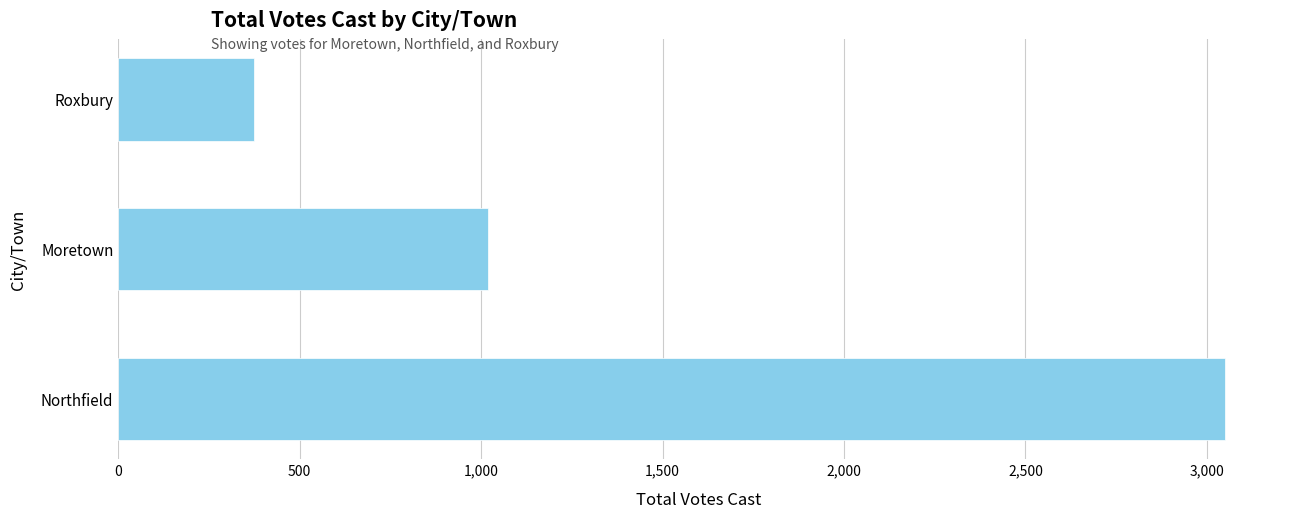

Reading bottom to top, list all the values displayed in this chart.

3049	1020	375